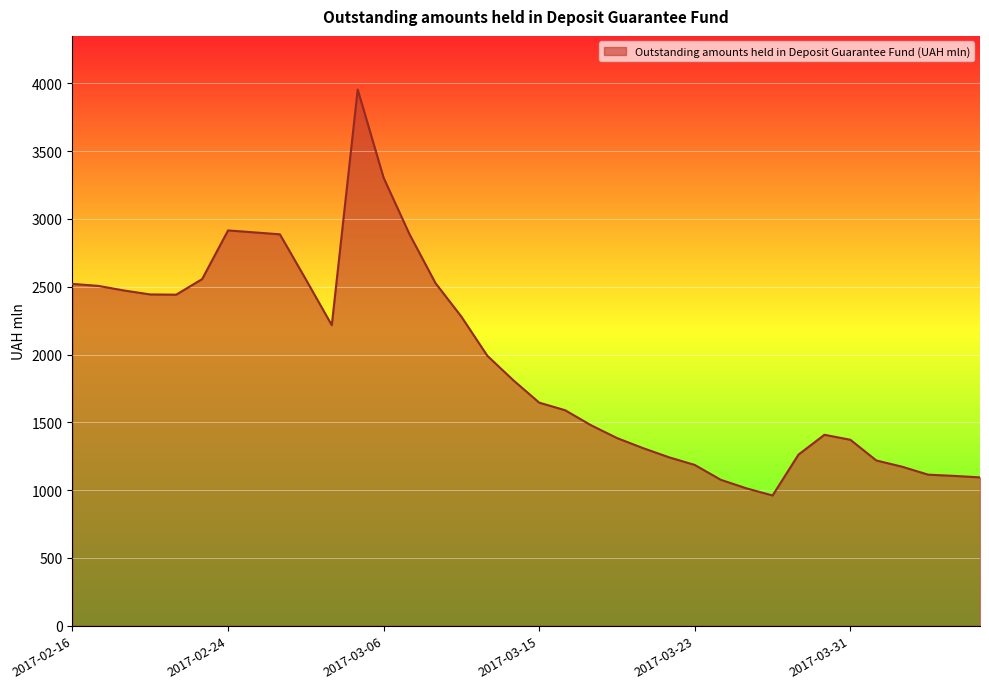

What is the smallest value displayed?

960.5